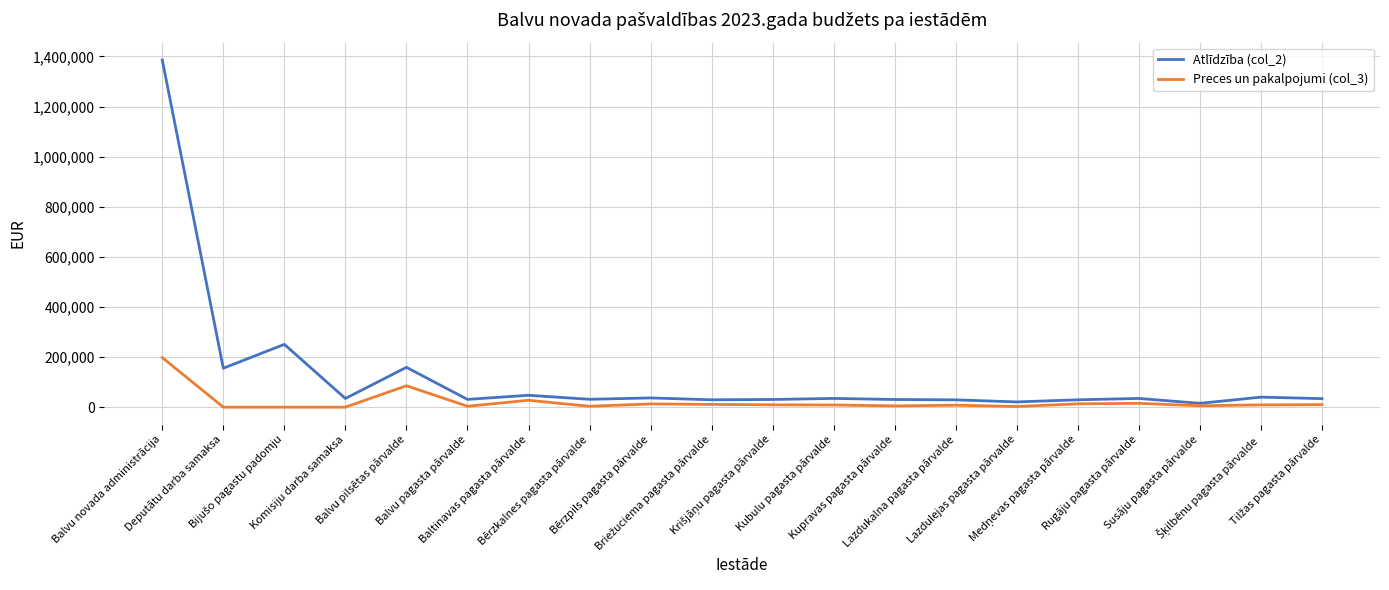

Which category has the highest value in the Preces un pakalpojumi (col_3) series?

Balvu novada administrācija